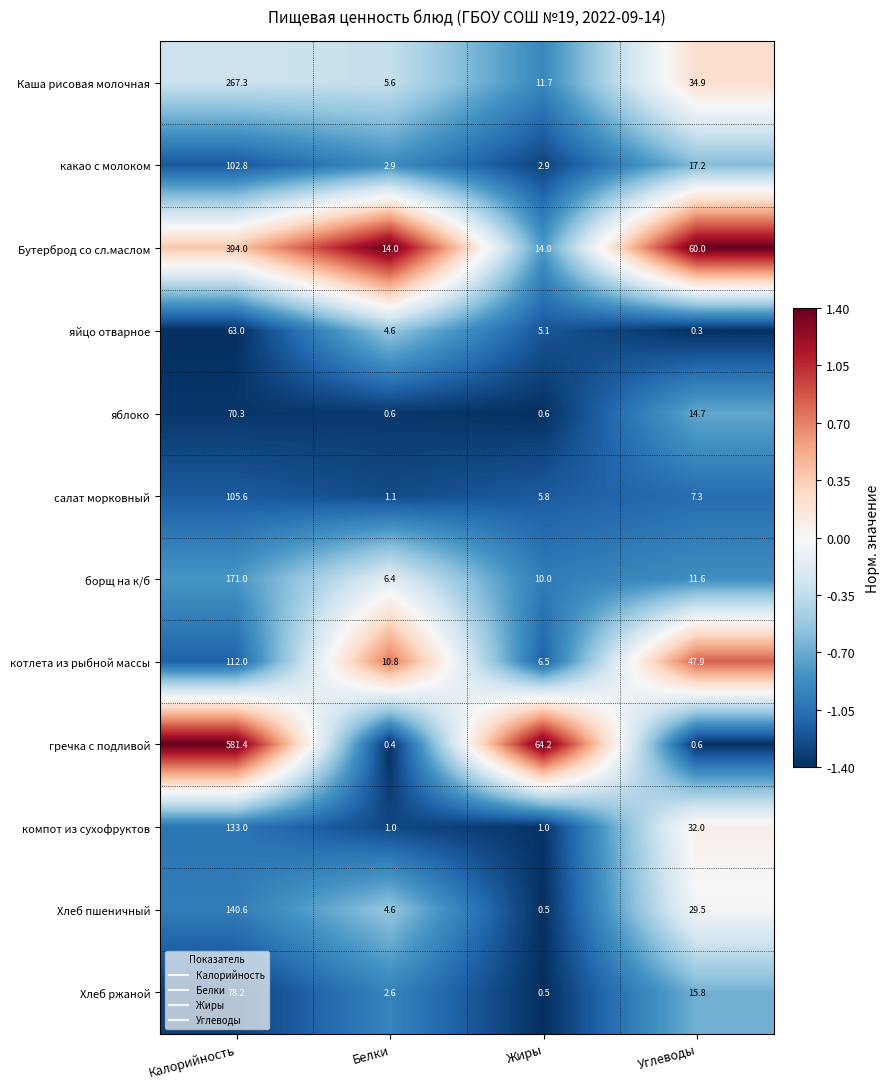

How many categories are shown in the chart?

4